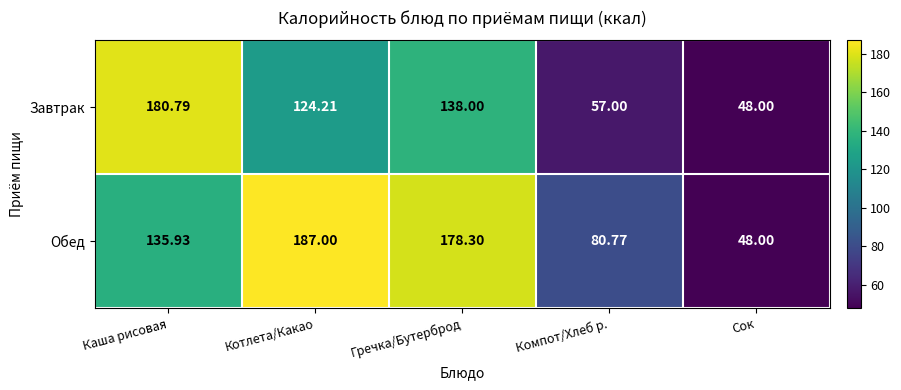

Rank the series by their maximum value, from highest to lowest.

Обед, Завтрак